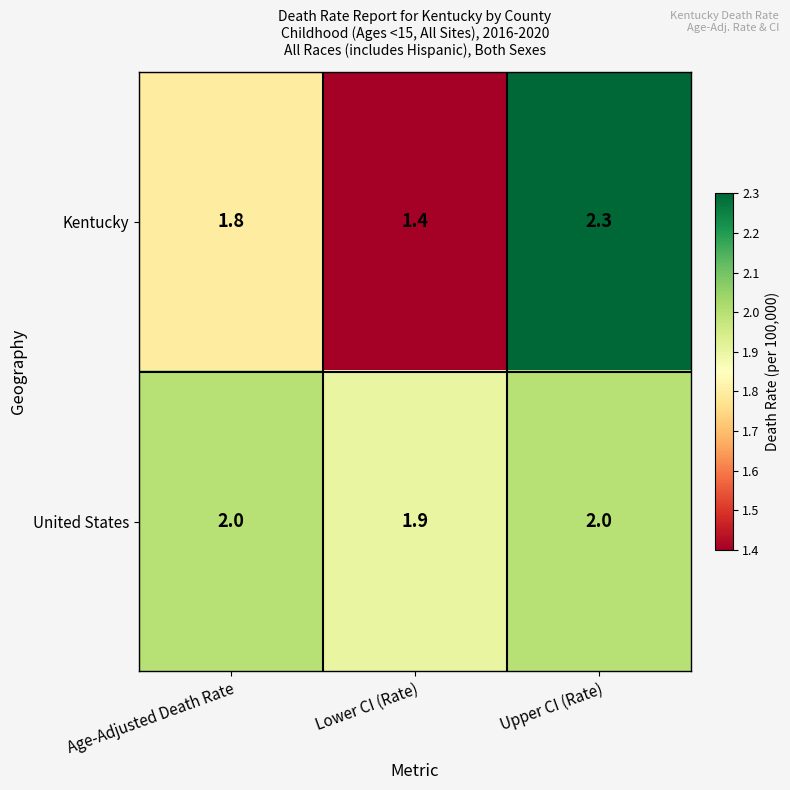

Which category has the highest value across all series?

Upper CI (Rate)